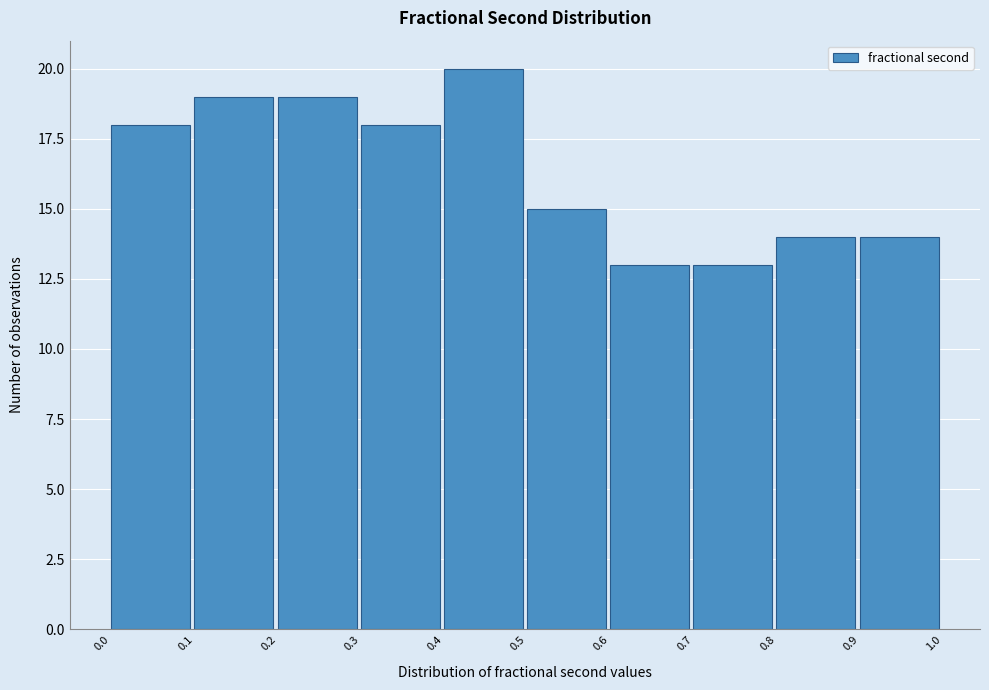

Over which range of the x-axis is the bar tallest?

0.4 to 0.5